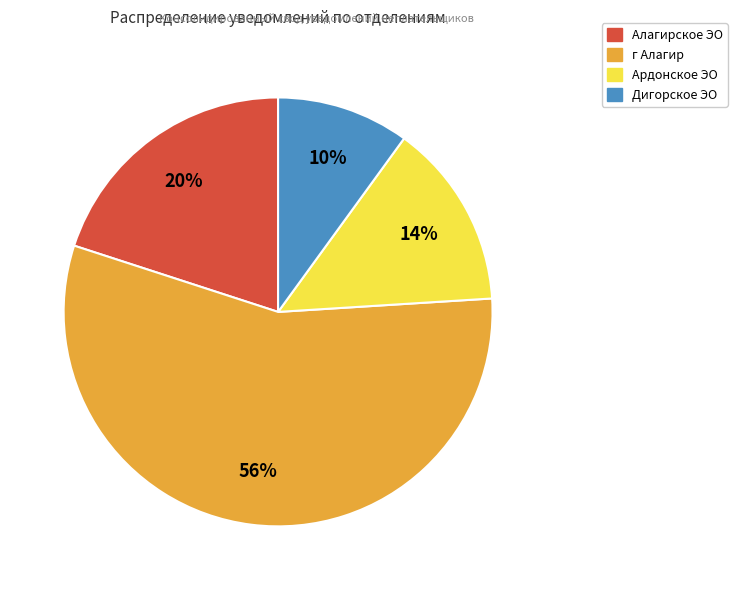

Rank the categories by value from highest to lowest.

г Алагир, Алагирское ЭО, Ардонское ЭО, Дигорское ЭО